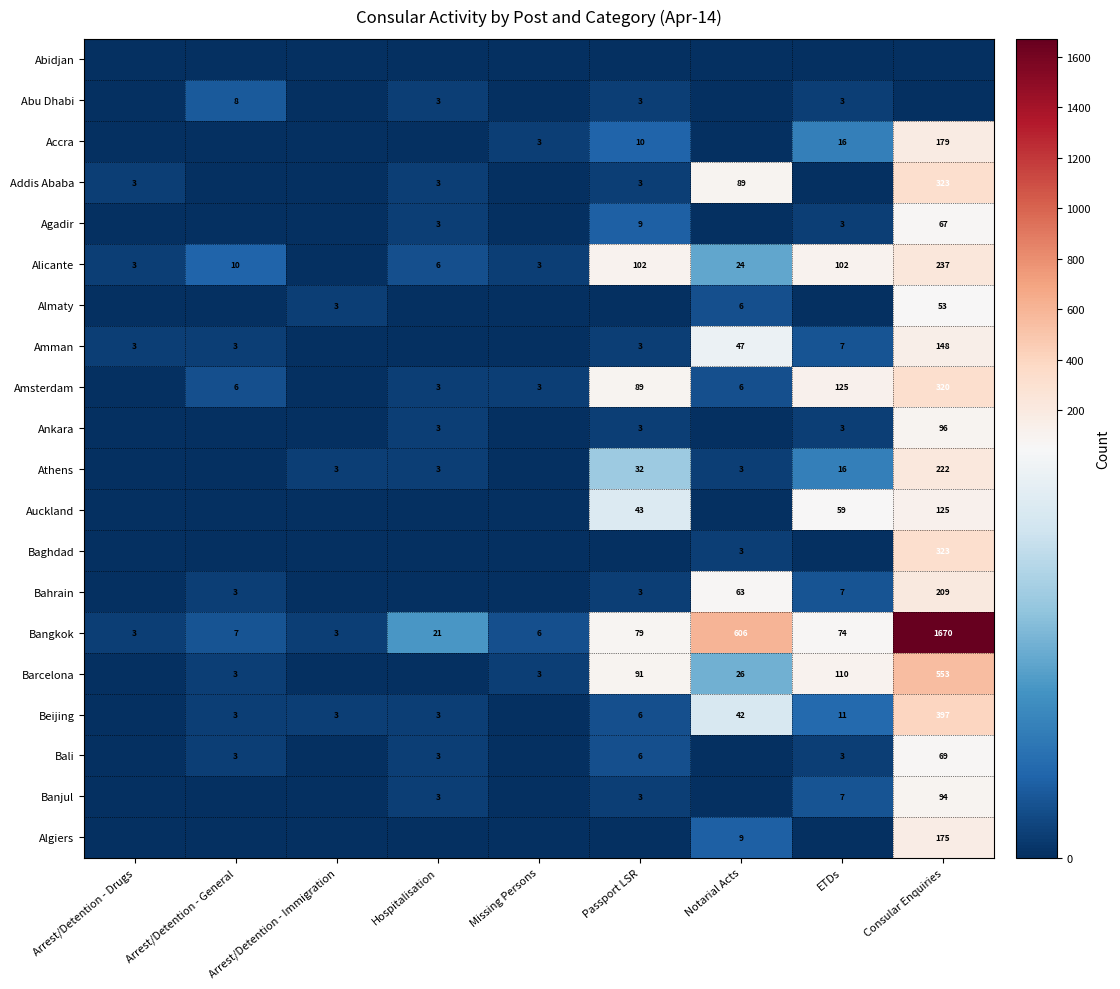

The value of Barcelona at ETDs is 110. True or false?

True